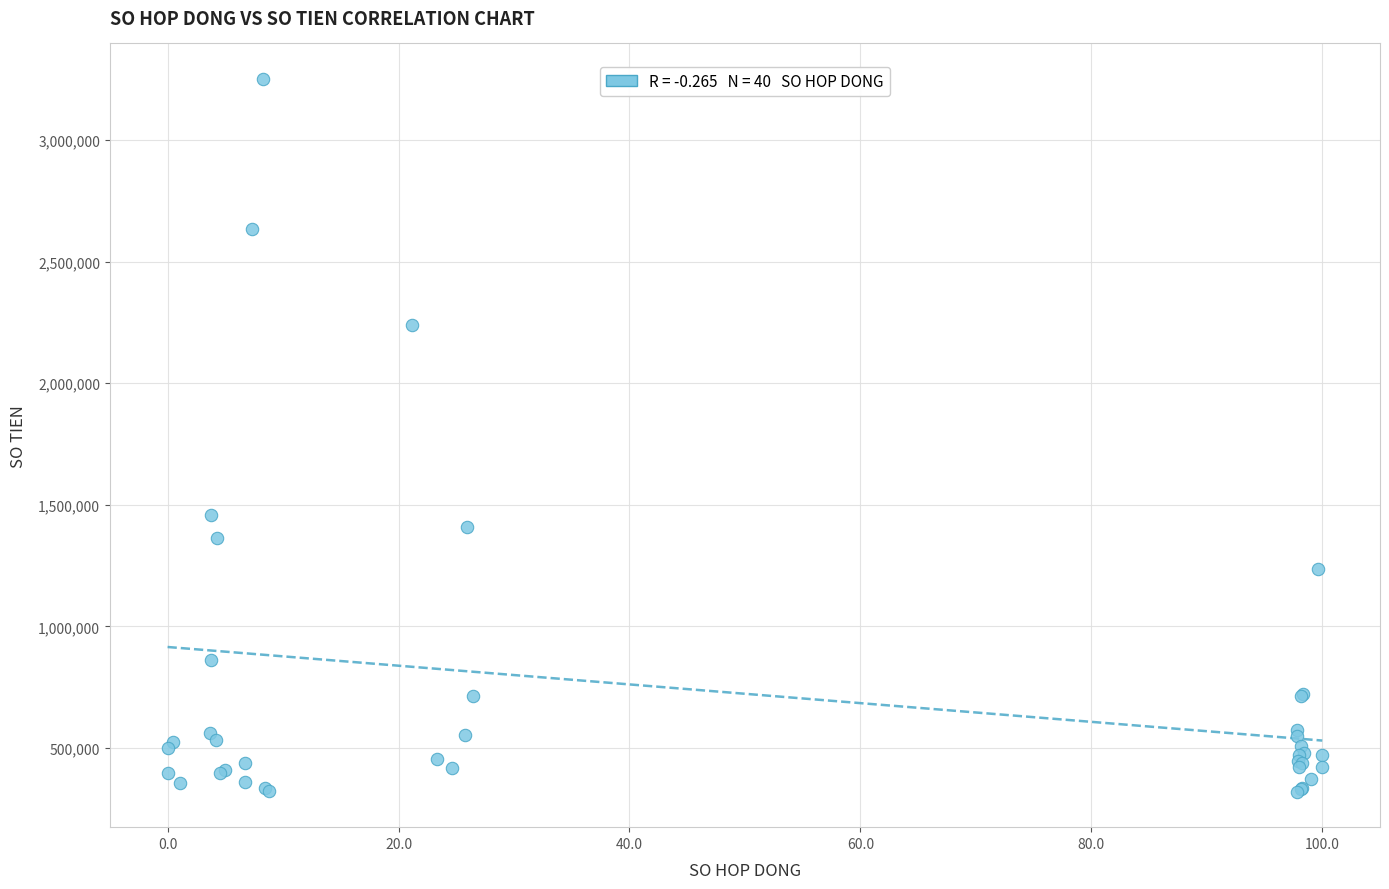

What Y value in the scatter plot is closest to 1786000?

1457527